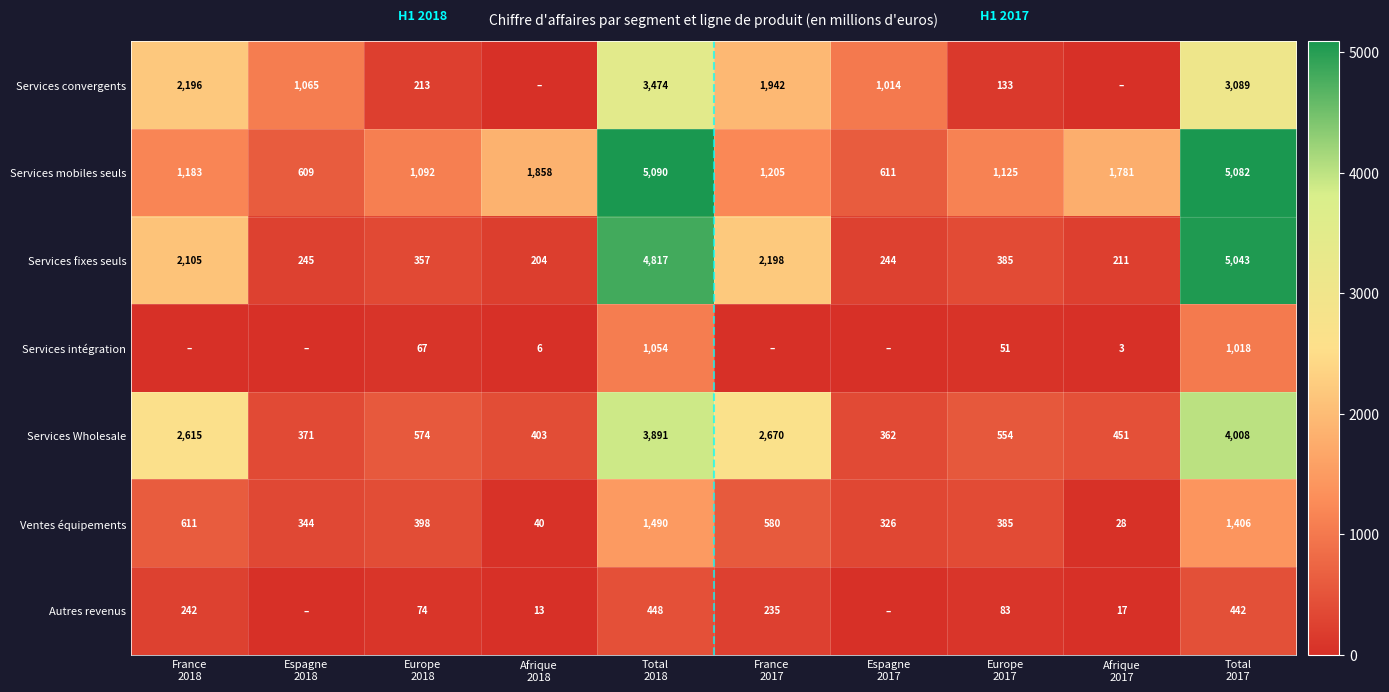

What is the average value of the Services mobiles seuls series?

1964